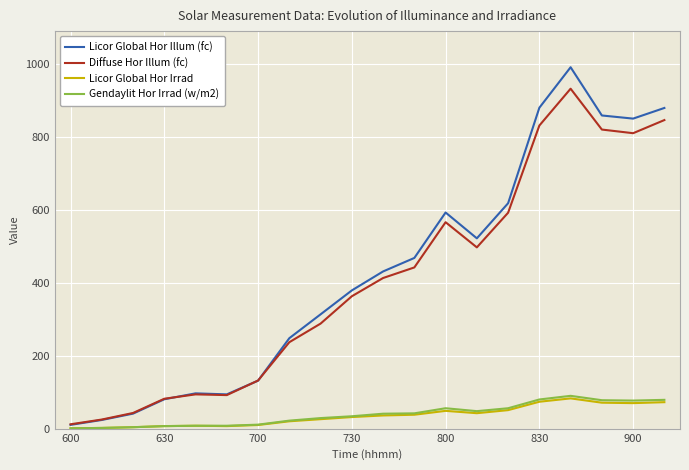

Which series has the largest range (max minus min)?

Licor Global Hor Illum (fc)